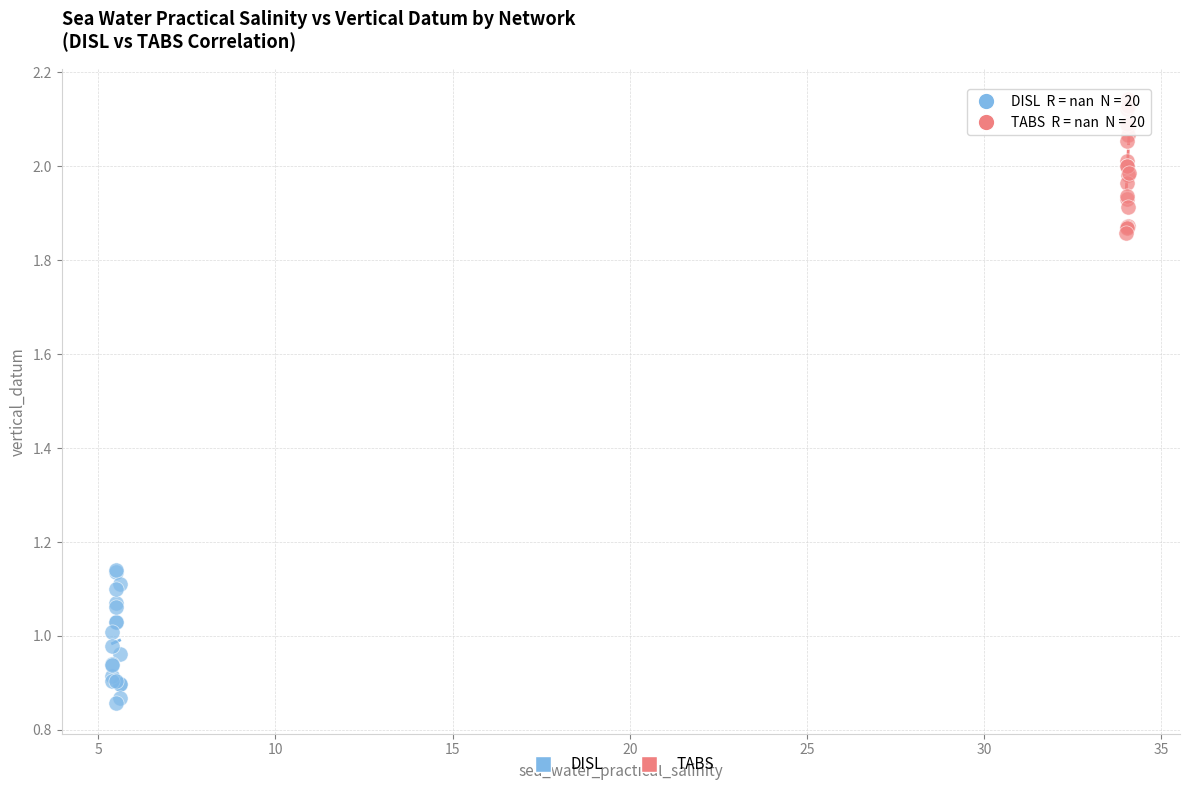

Which series contains the highest Y value?

TABS